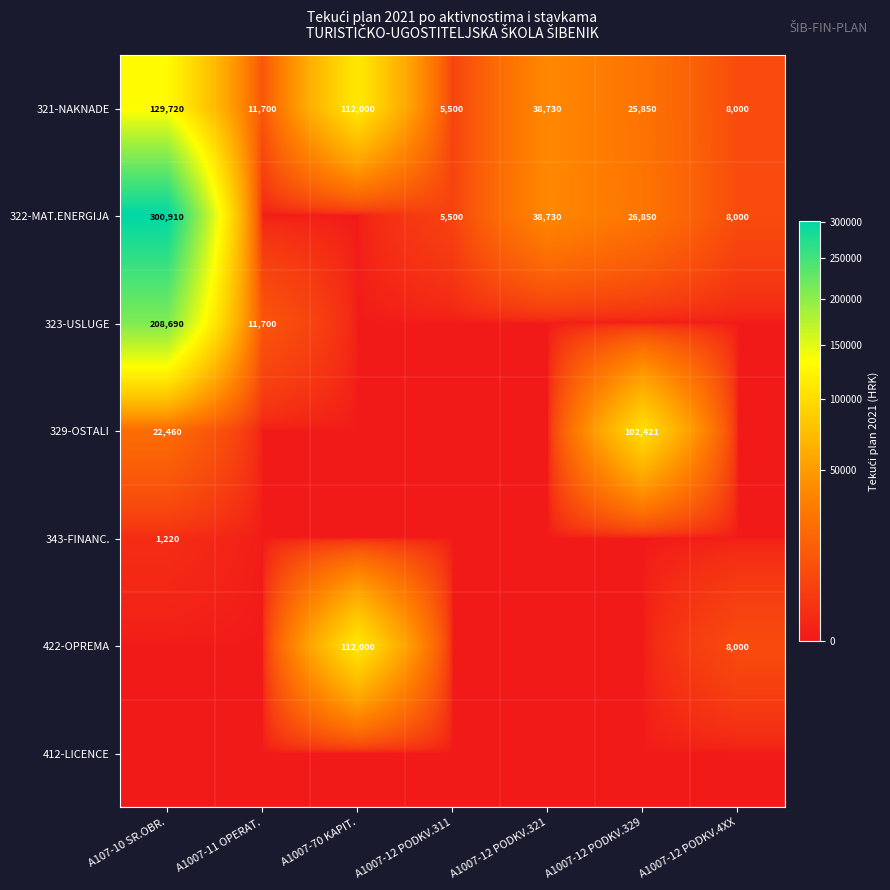

The value of 322-MAT.ENERGIJA at A1007-12 PODKV.321 is 58946. True or false?

False